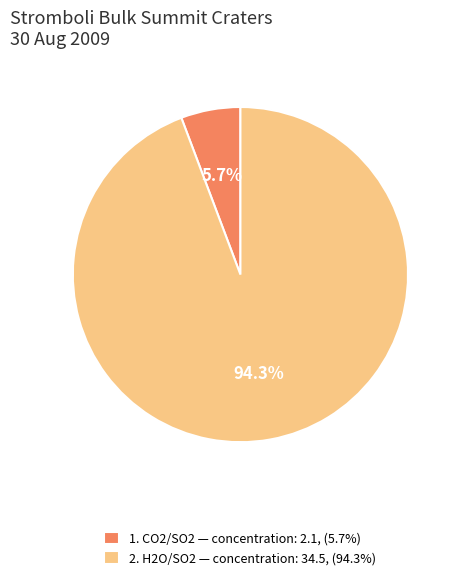

Count the number of slices in the pie.

2